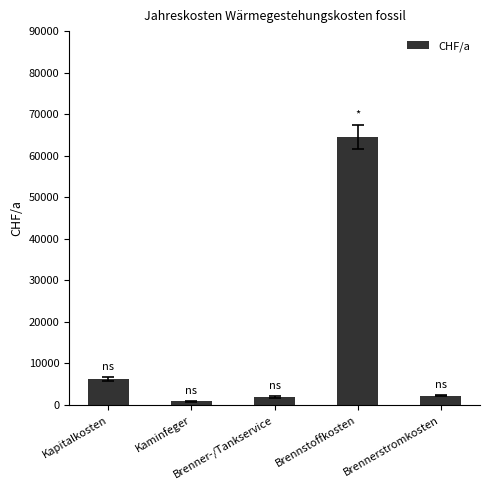

What position from the left is Kapitalkosten?

1